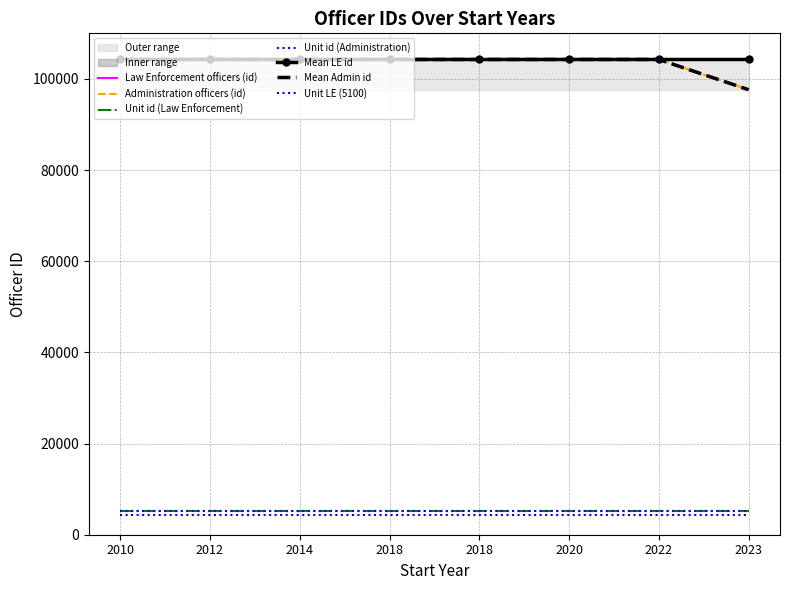

What is the spread (max minus min) of values at 2022?

4